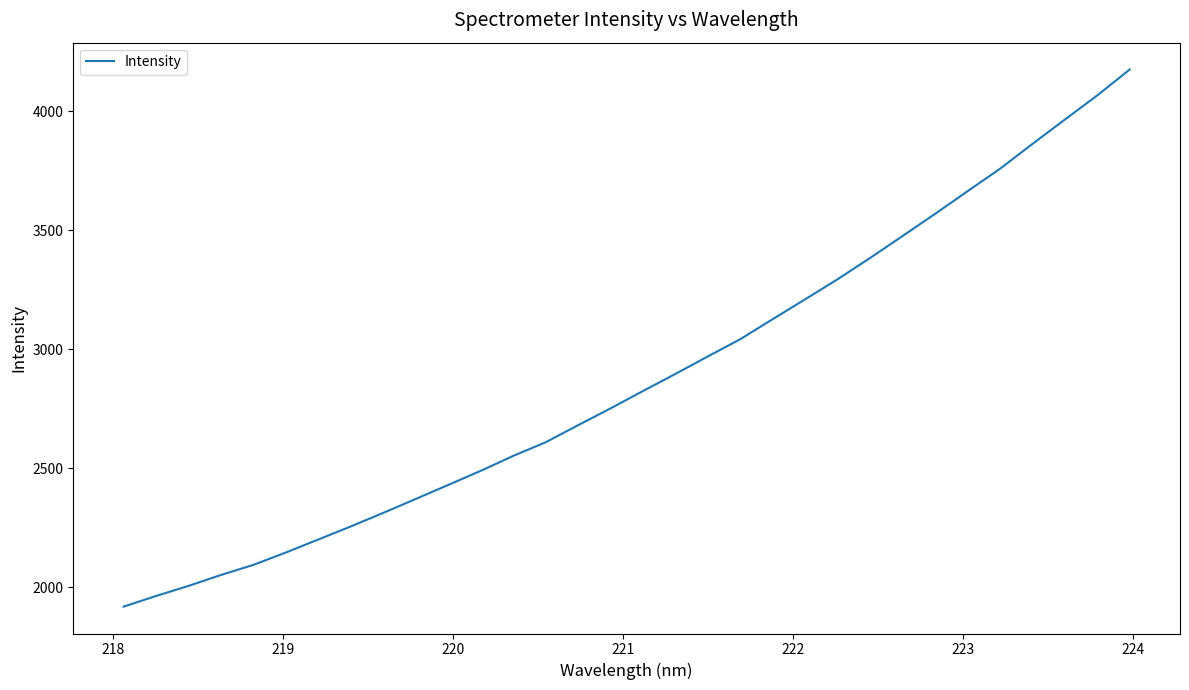

What is the difference between the maximum and minimum values?

2257.8